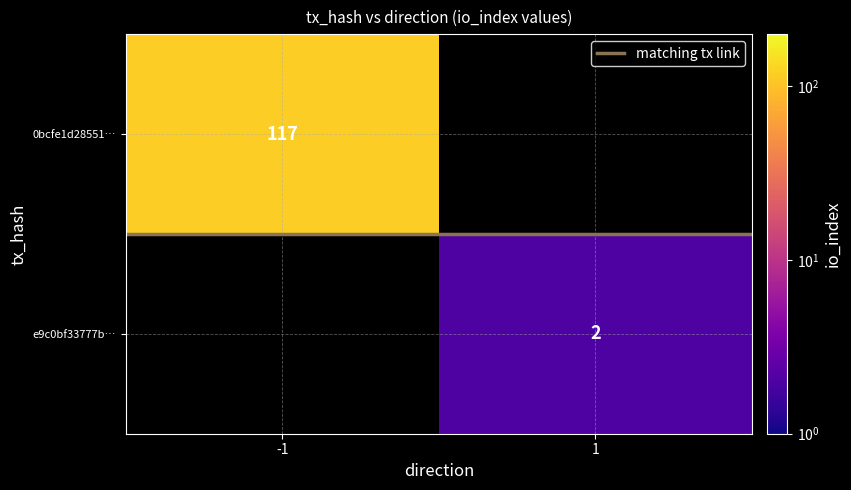

What is the minimum value shown in the chart?

0.5